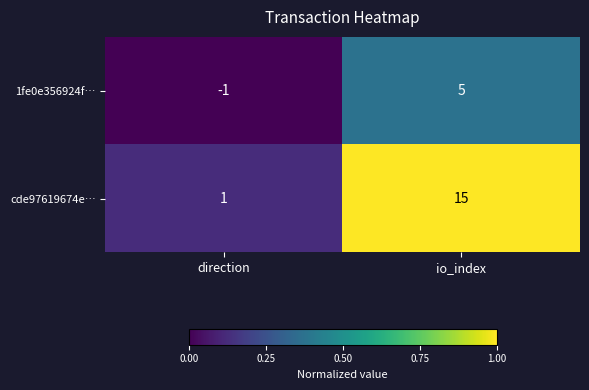

Which category has the highest value across all series?

io_index